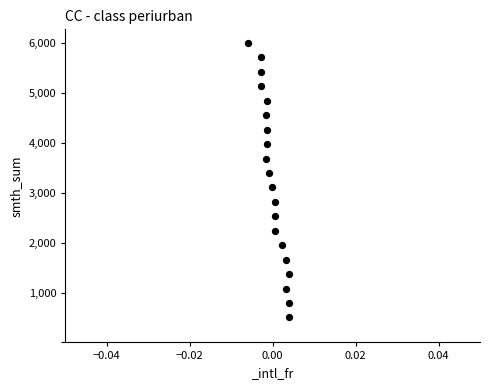

What is the range of Y values (max minus min)?

5500.0